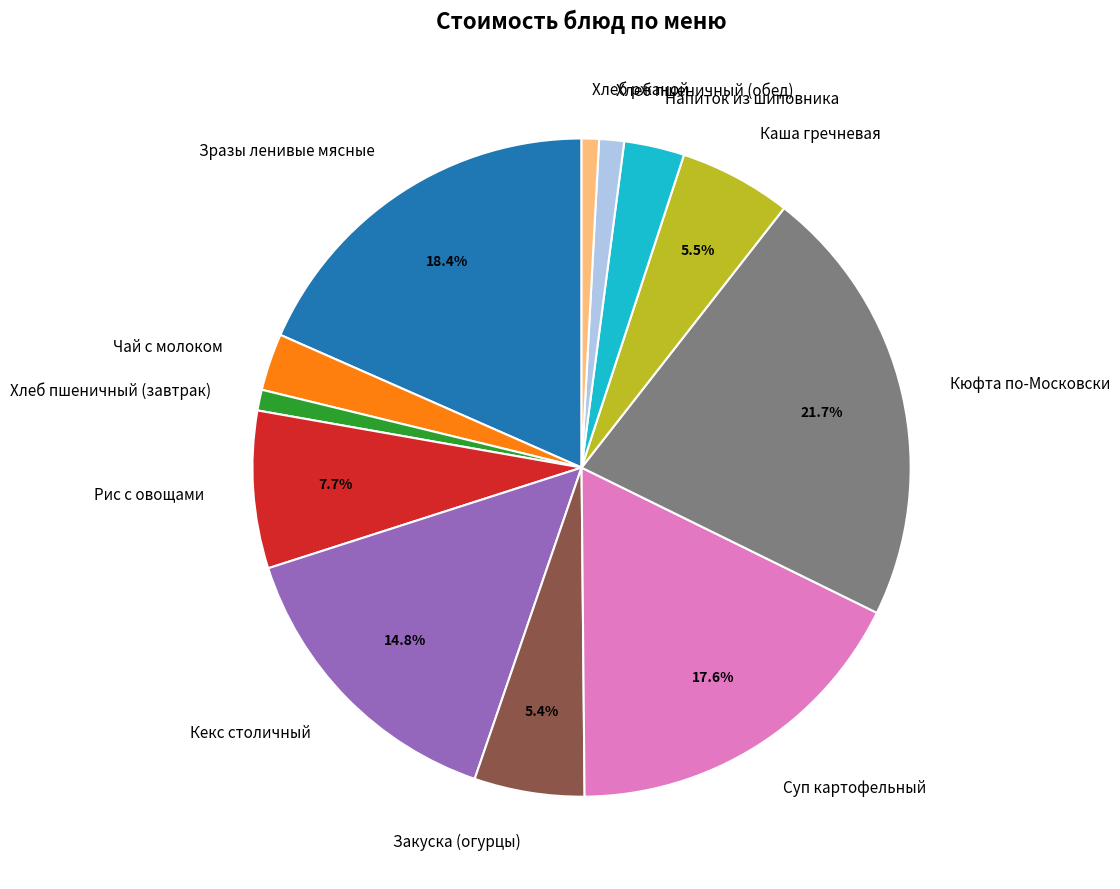

True or false: Каша гречневая accounts for 13% of the total.

False